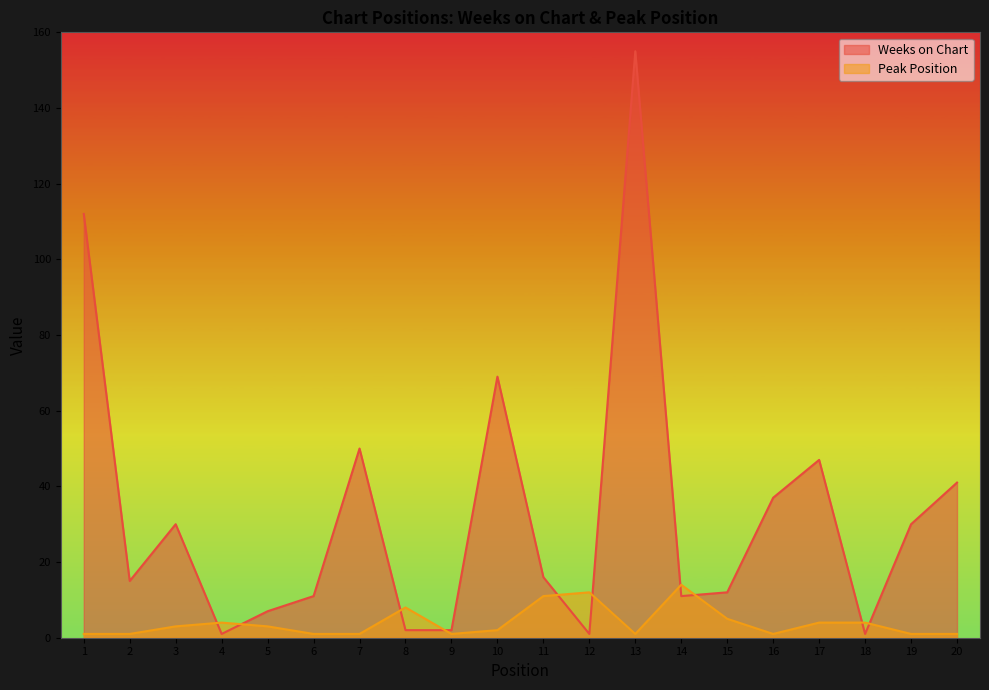

What is the lowest value of the Peak Position series?

1